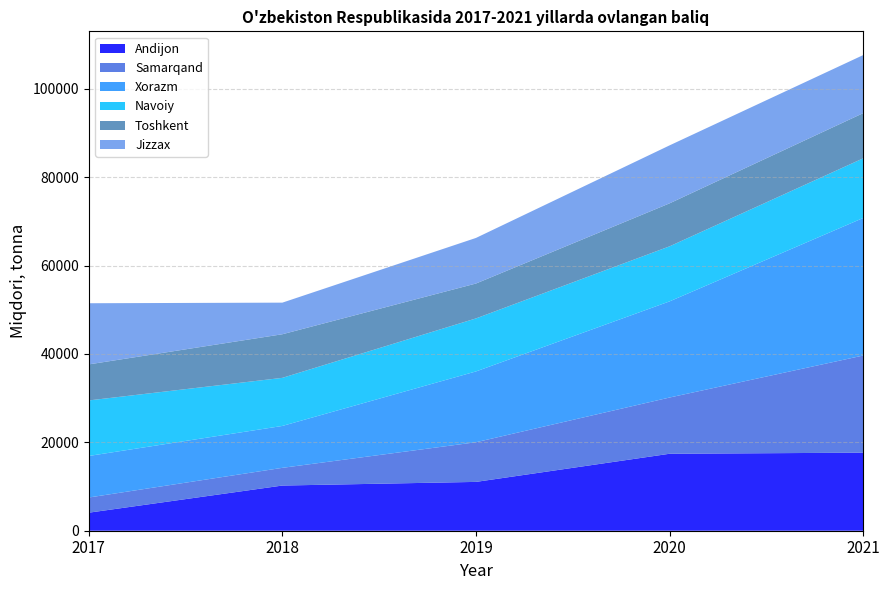

Reading left to right, list all the values displayed in this chart.

Andijon: 4081.0	10224.0	11048.6	17414.6	17662.8
Samarqand: 3435.3	4006.1	8974.1	12725.1	21981.8
Xorazm: 9401.0	9480.3	16021.4	21754.3	31117.0
Navoiy: 12565.9	10882.4	11997.6	12458.2	13502.5
Toshkent: 8155.1	9867.2	7896.6	9726.9	10221.5
Jizzax: 13837.6	7151.5	10314.9	13117.9	13139.3